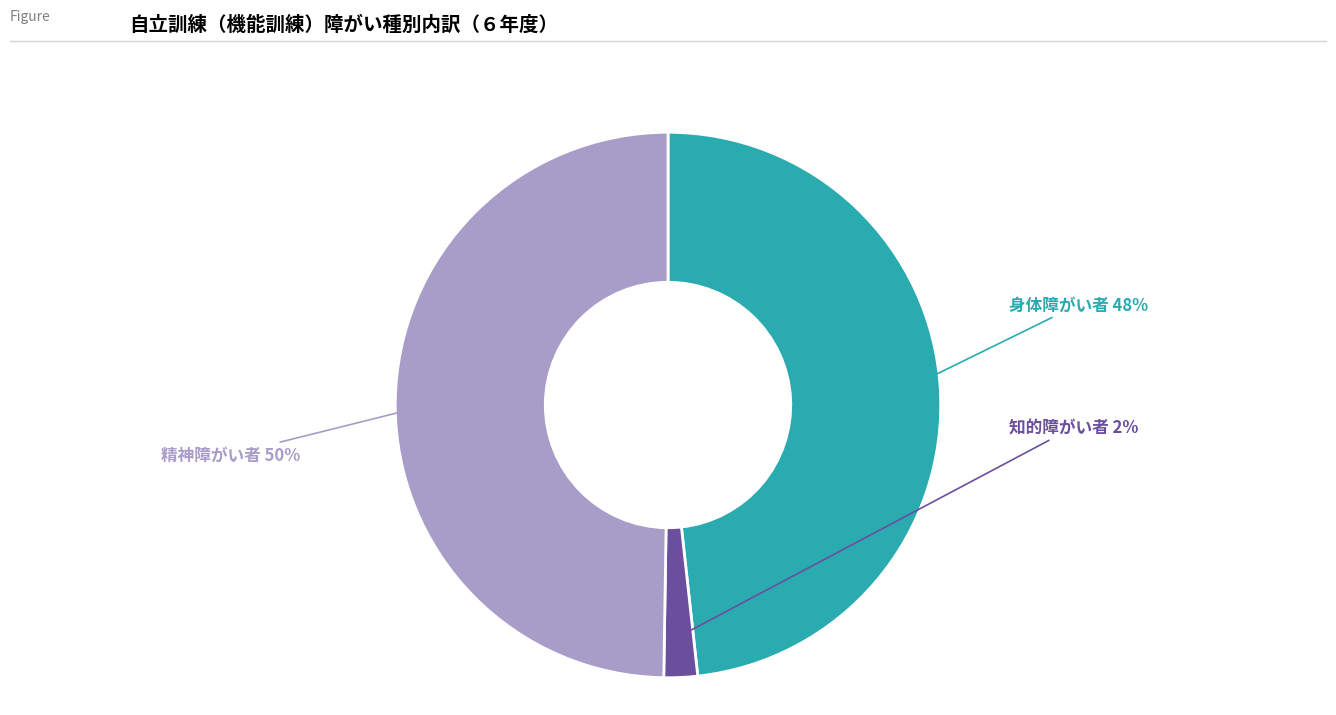

What is the ratio of the value at 精神障がい者 to the value at 身体障がい者?

1.0